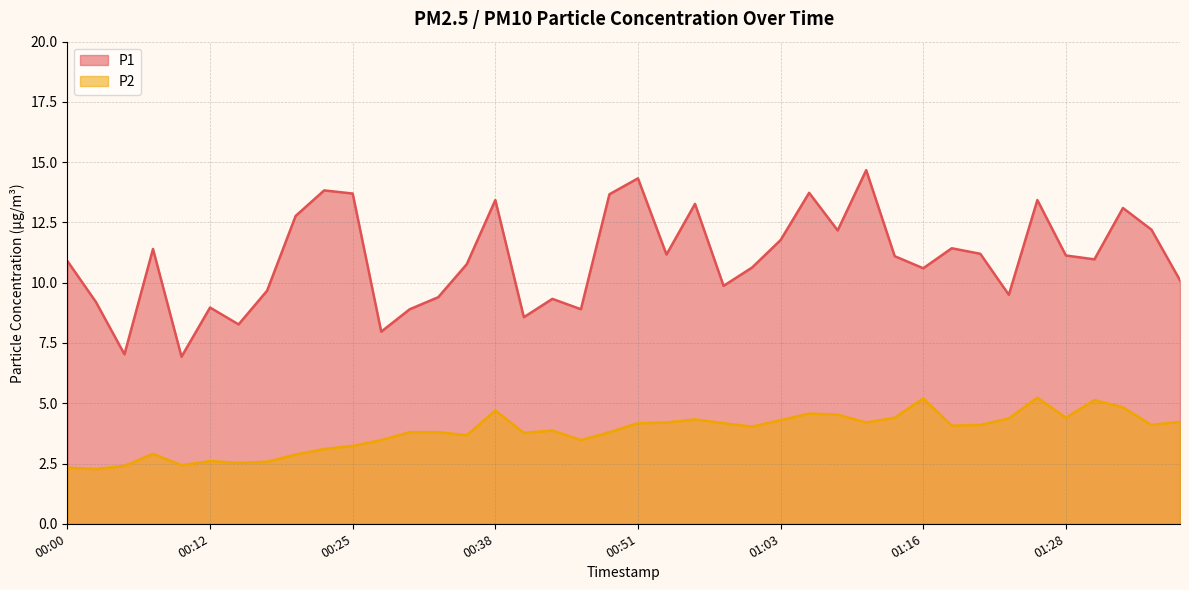

At which category does the chart reach its peak across all series?

01:11